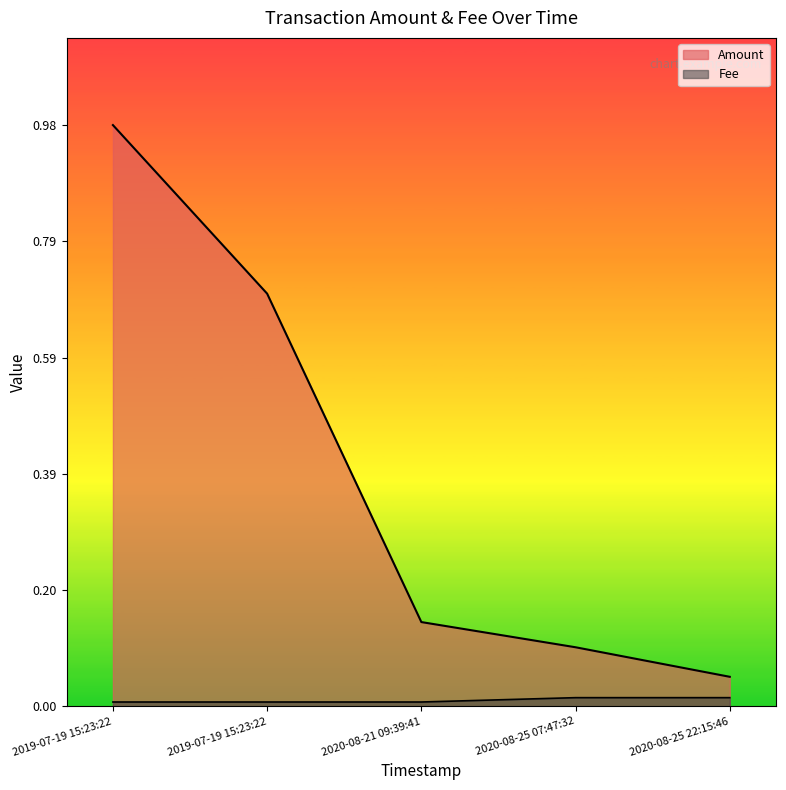

At which category is the sum across all series the highest?

2019-07-19 15:23:22